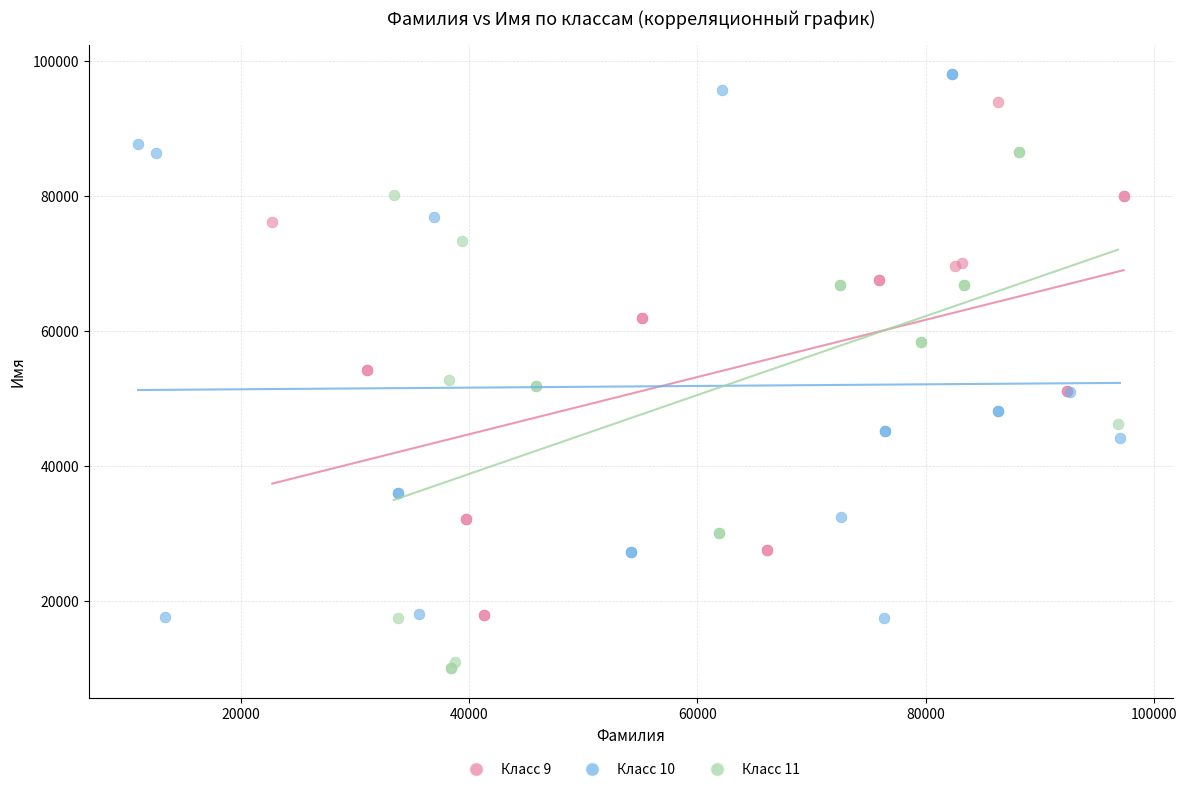

Which series has the widest spread of Y values?

Класс 10